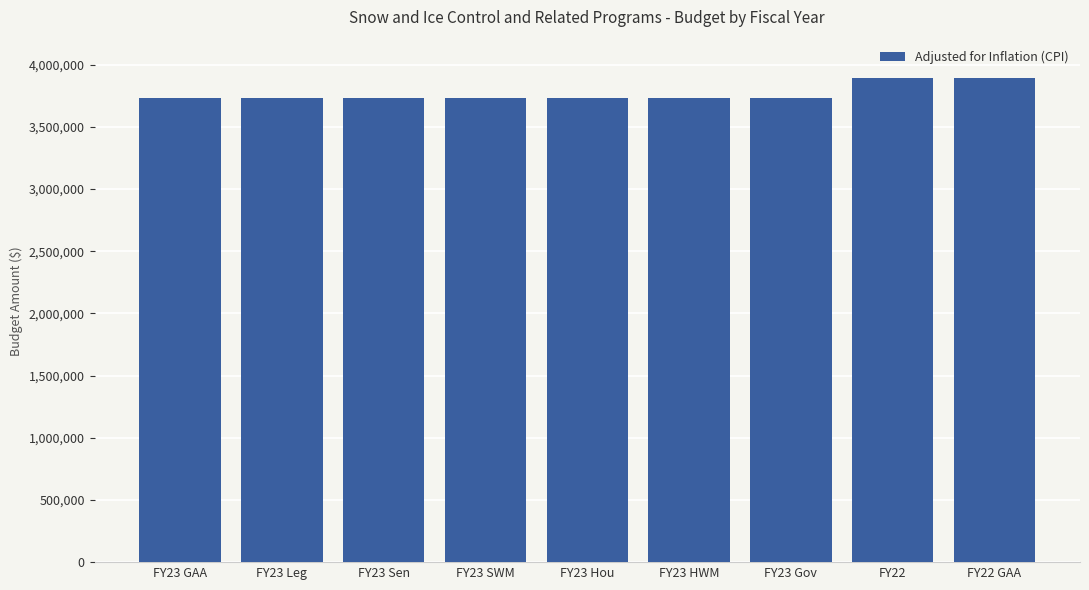

Reading left to right, list all the values displayed in this chart.

FY23 GAA=3730000	FY23 Leg=3730000	FY23 Sen=3730000	FY23 SWM=3730000	FY23 Hou=3730000	FY23 HWM=3730000	FY23 Gov=3730000	FY22=3891368	FY22 GAA=3891368